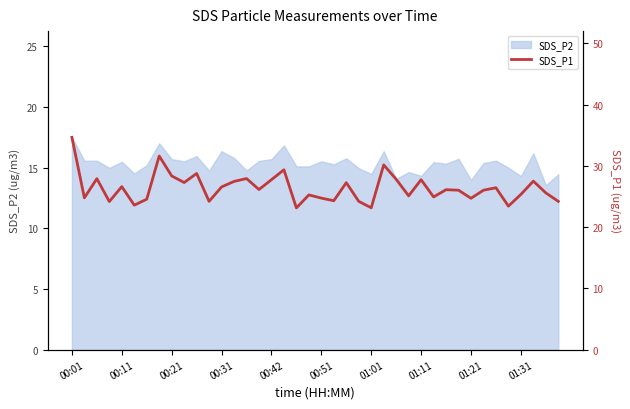

What is the difference between the second highest and minimum values?

8.5